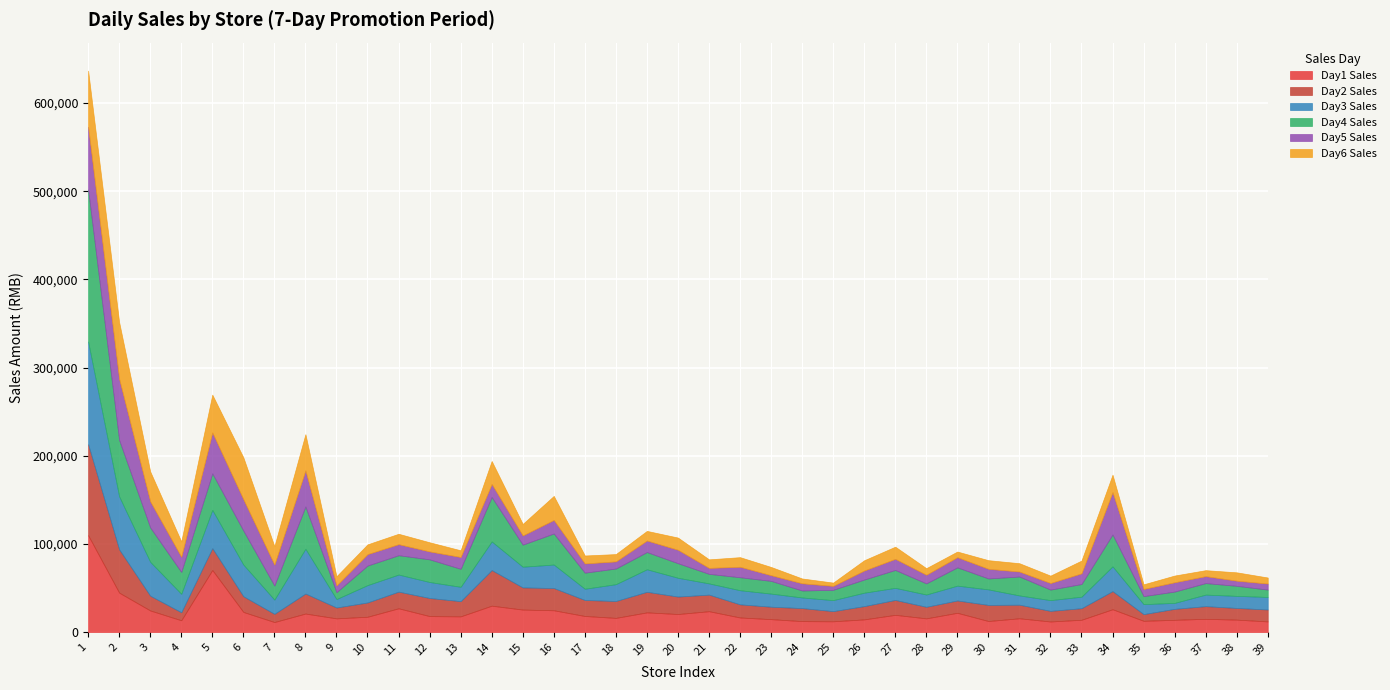

What is the total value across all series at 33?

81030.4